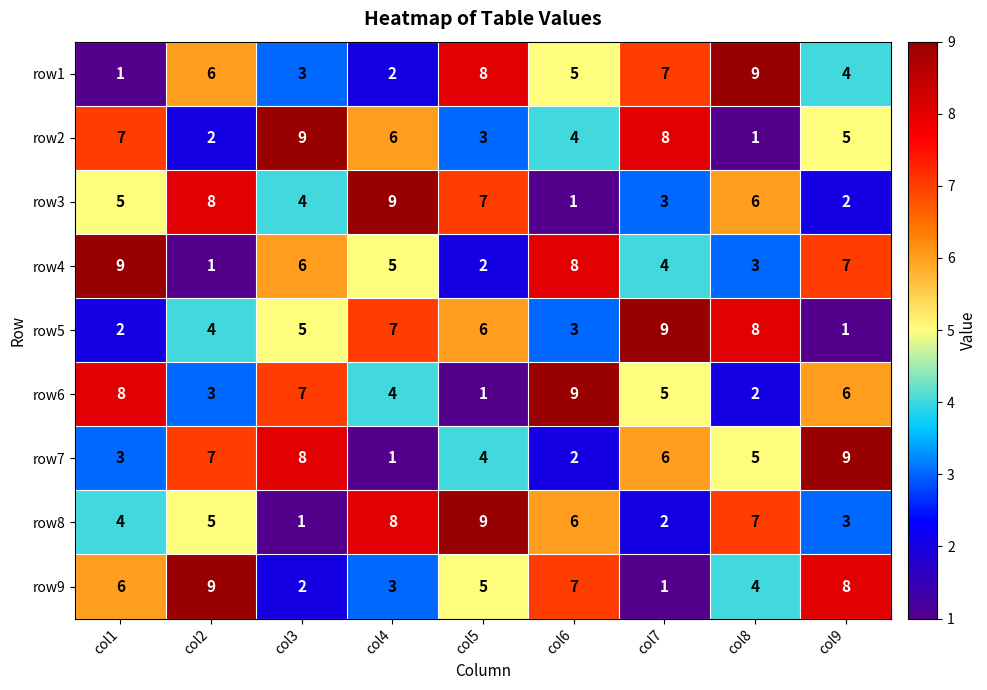

List the labels in order of row8 value, largest first.

col5, col4, col8, col6, col2, col1, col9, col7, col3